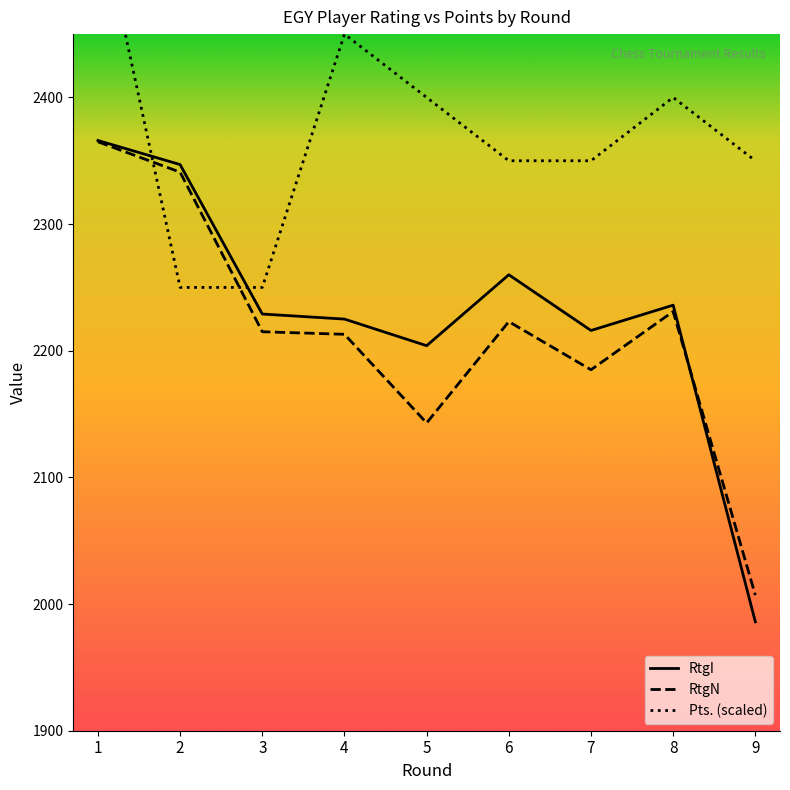

What are all the series names shown in the legend?

RtgI, RtgN, Pts. (scaled)